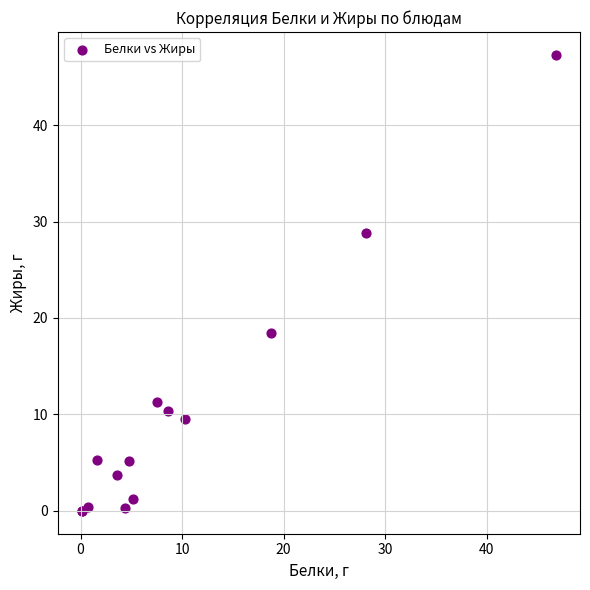

What Y value in the scatter plot is closest to 23?

18.5